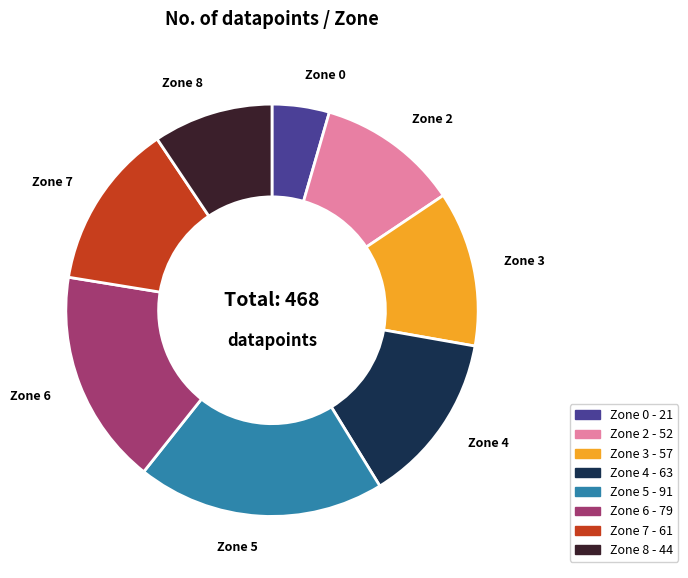

Is there a majority slice in this chart?

No